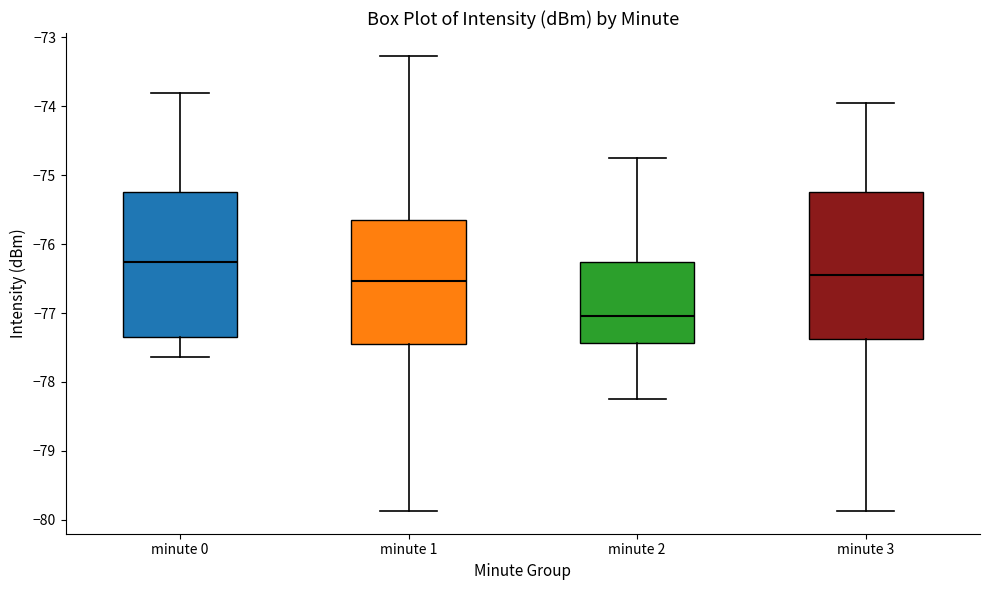

Reading left to right, transcribe this box plot: for each box, give where its median line is, the range the box spans, and where its two whiskers end, as read against the y-axis. The values are not printed on the chart, so give them approximately, as read against the axis.

minute 0: median -76.3, box -77.3 to -75.2, whiskers -77.6 to -73.8
minute 1: median -76.5, box -77.4 to -75.6, whiskers -79.9 to -73.3
minute 2: median -77.0, box -77.4 to -76.3, whiskers -78.2 to -74.7
minute 3: median -76.4, box -77.4 to -75.2, whiskers -79.9 to -74.0